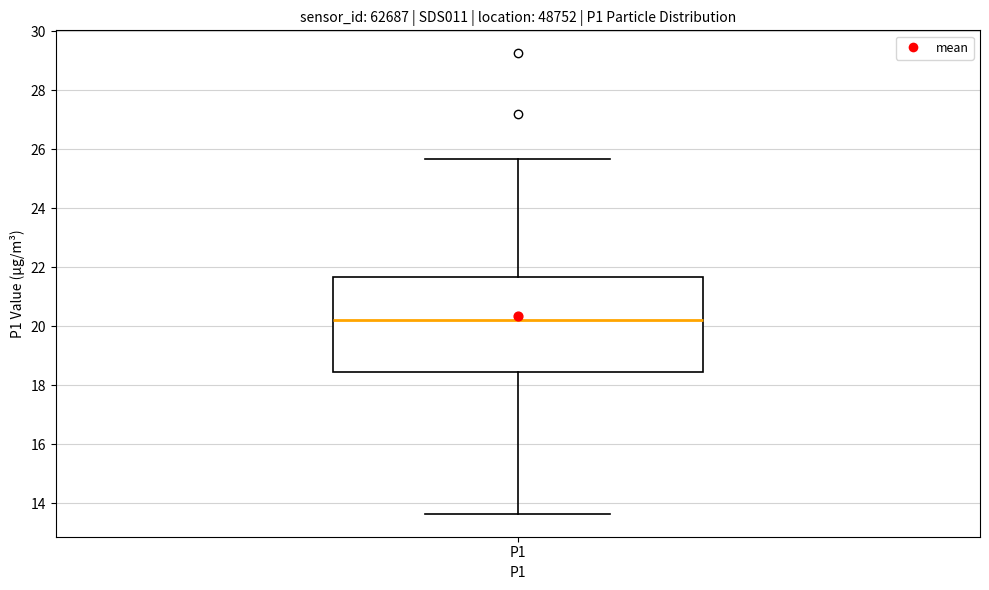

Transcribe this box plot: give where the median line is, the range the box spans, and where the two whiskers end, as read against the y-axis. The values are not printed on the chart, so give them approximately, as read against the axis.

median 20.2, box 18.4 to 21.6, whiskers 13.6 to 25.6